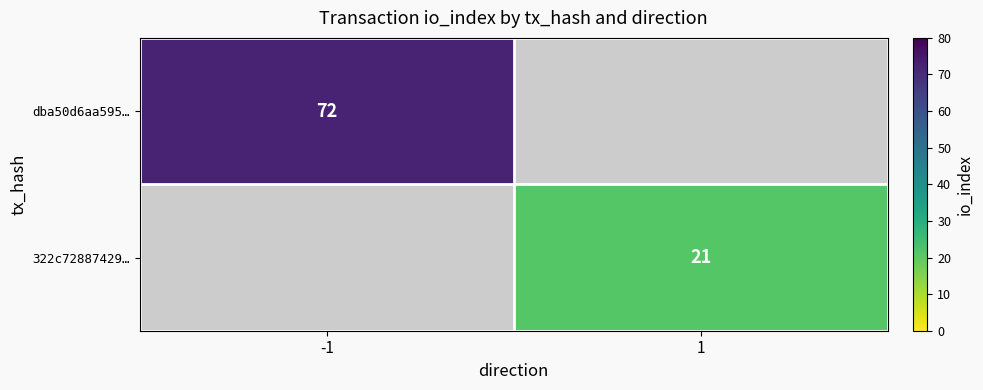

At how many categories does at least one series exceed 41?

1